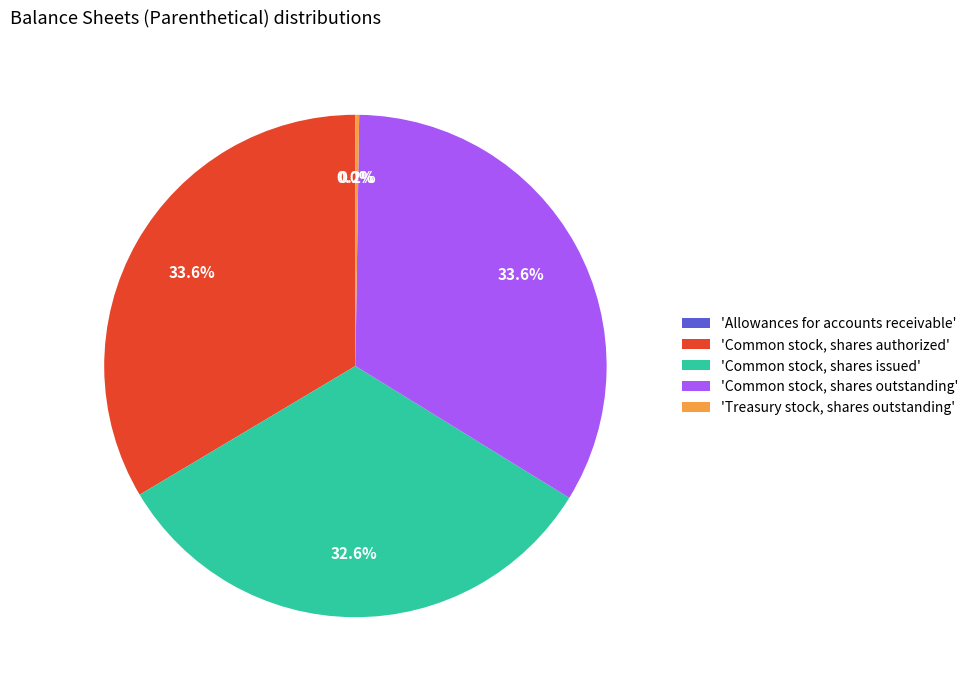

Do 'Common stock, shares authorized' and 'Common stock, shares issued' together represent more than half of the pie?

Yes